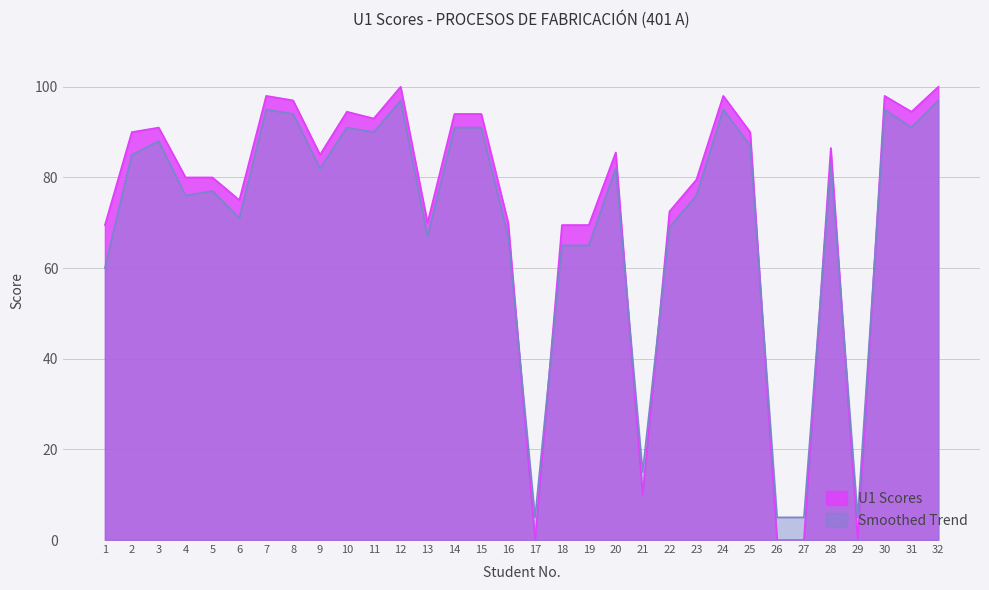

Reading right to left, transcribe all the data shown in this chart.

U1 Scores: 100.0	94.5	98.0	0.0	86.5	0.0	0.0	90.0	98.0	79.5	72.5	10.0	85.5	69.5	69.5	0.0	70.0	94.0	94.0	70.0	100.0	93.0	94.5	85.0	97.0	98.0	75.0	80.0	80.0	91.0	90.0	69.5
Smoothed Trend: 97.0	91.0	95.0	5.0	83.0	5.0	5.0	87.0	95.0	76.0	69.0	15.0	82.0	65.0	65.0	5.0	67.0	91.0	91.0	67.0	97.0	90.0	91.0	82.0	94.0	95.0	71.0	77.0	76.0	88.0	85.0	60.0